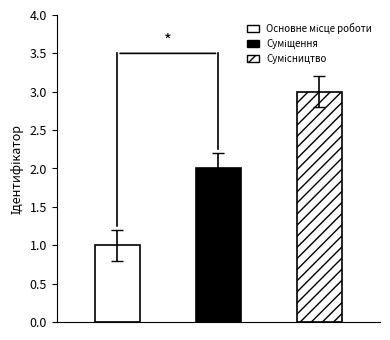

How many data points are above 2?

1